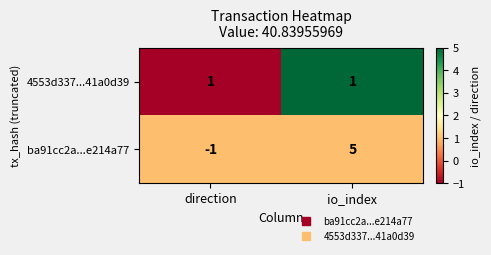

Which series has the widest spread of values?

ba91cc2a...e214a77